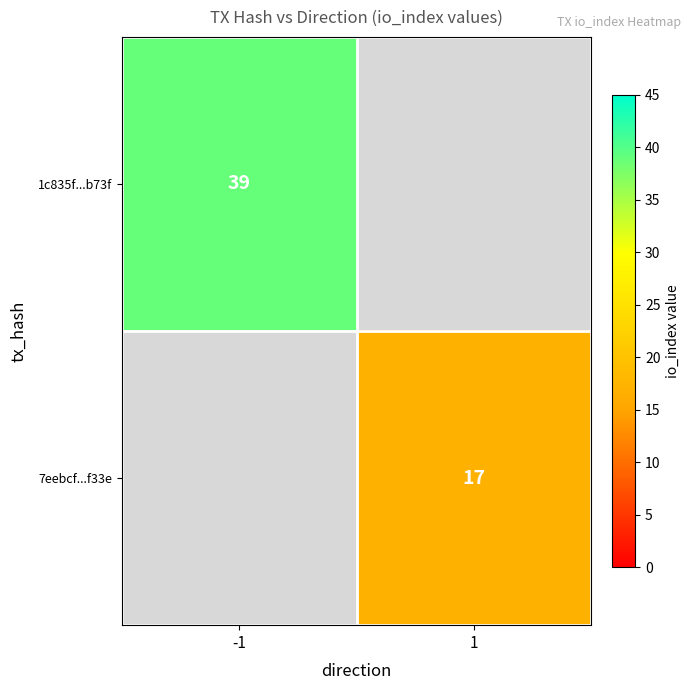

The 7eebcf...f33e series shows 10 at 1. True or false?

False